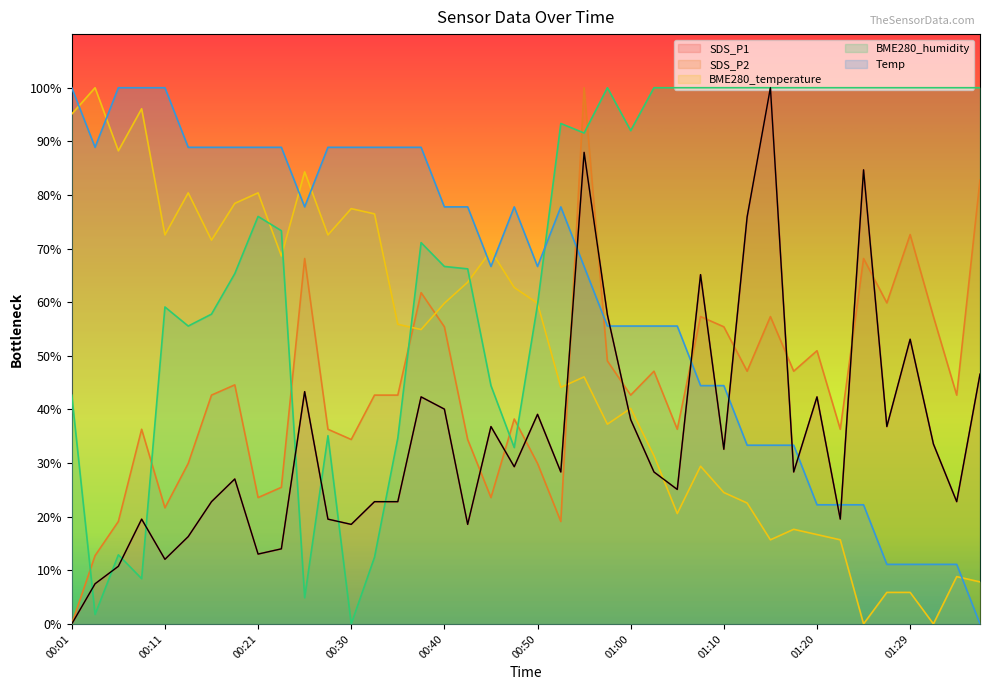

True or false: SDS_P2 has a value of 34.4 at 00:30.

True